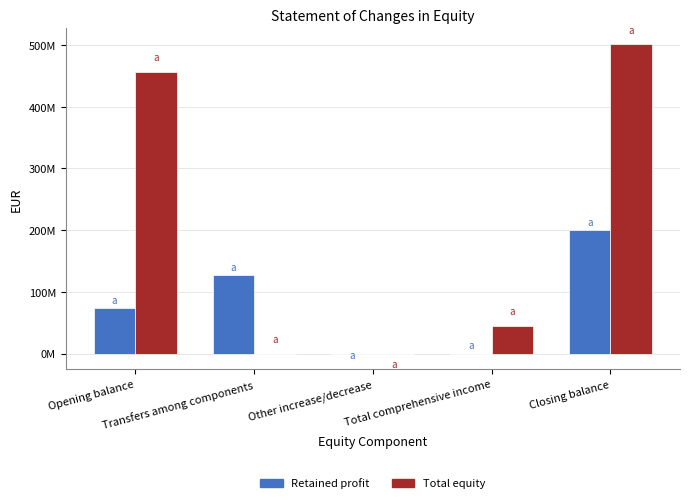

What are all the series names shown in the legend?

Retained profit, Total equity